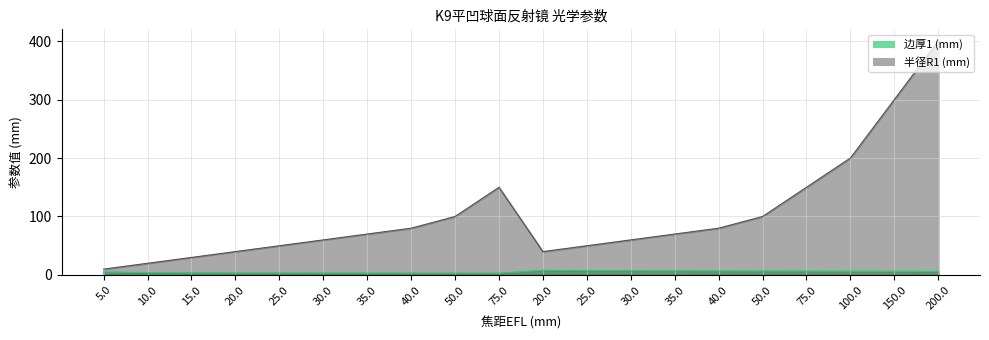

Which category has the lowest value across all series?

75.0